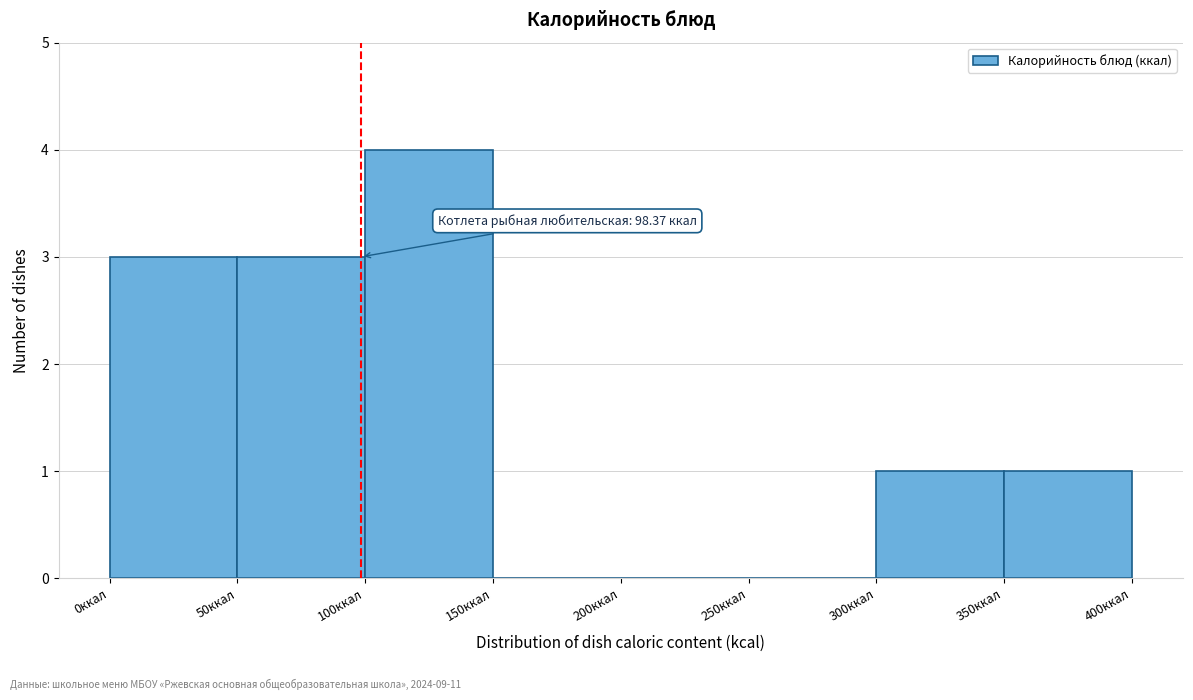

Which range on the x-axis has the tallest bar?

100 to 150